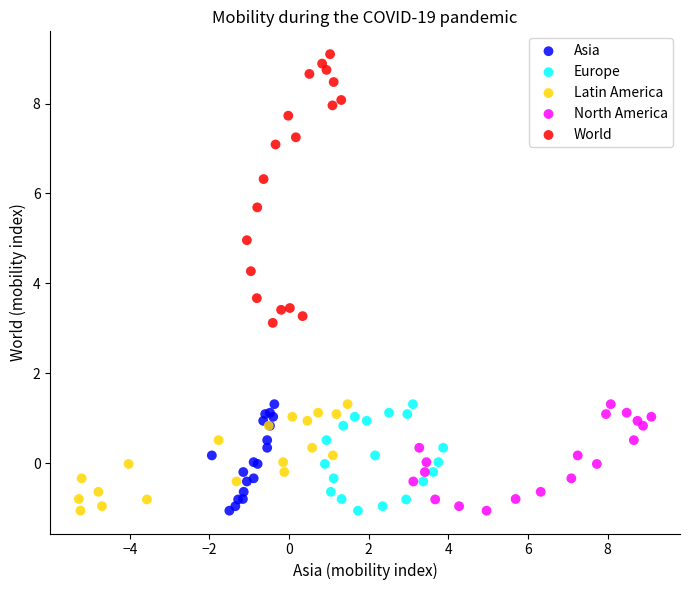

Which series reaches the maximum Y coordinate?

World